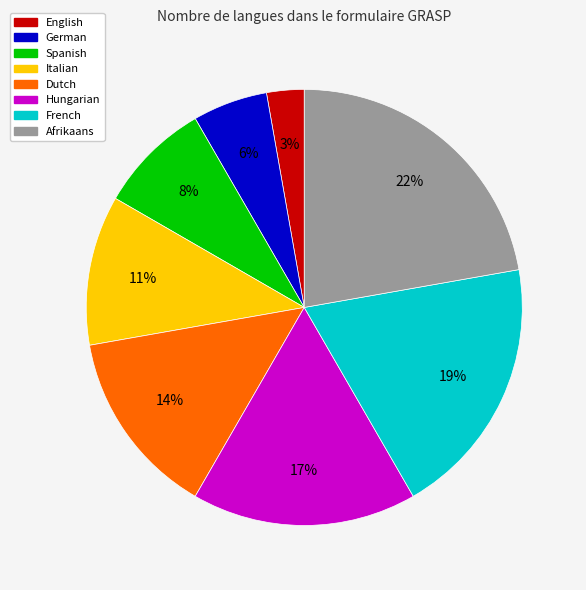

Is it true that Afrikaans is 27% of the pie?

False